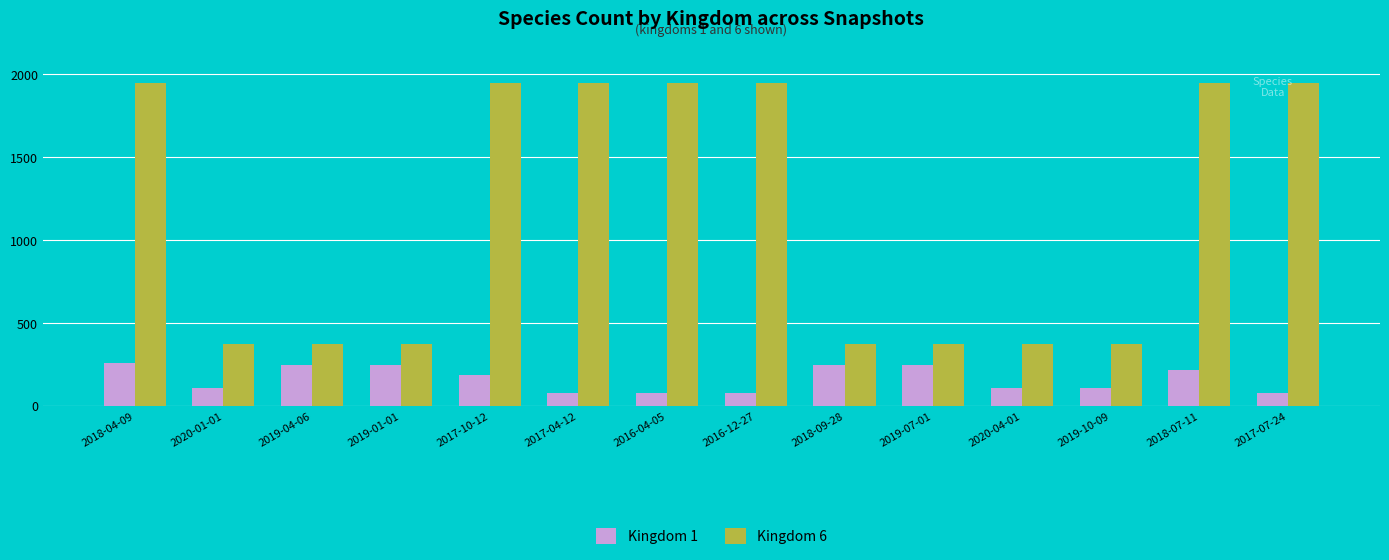

What is the label of the 13th bar from the right?

2020-01-01